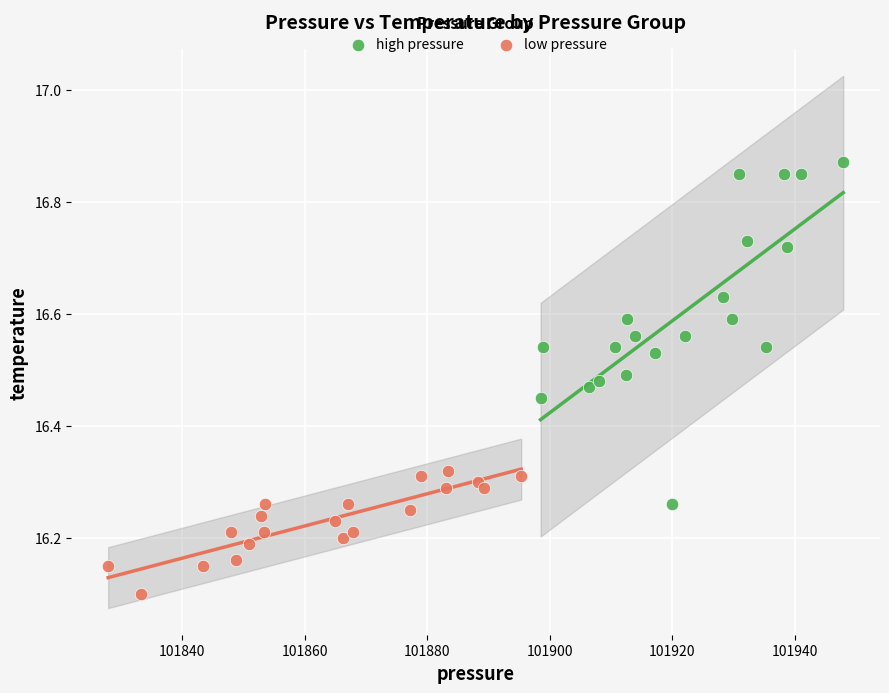

Which series reaches the maximum Y coordinate?

high pressure